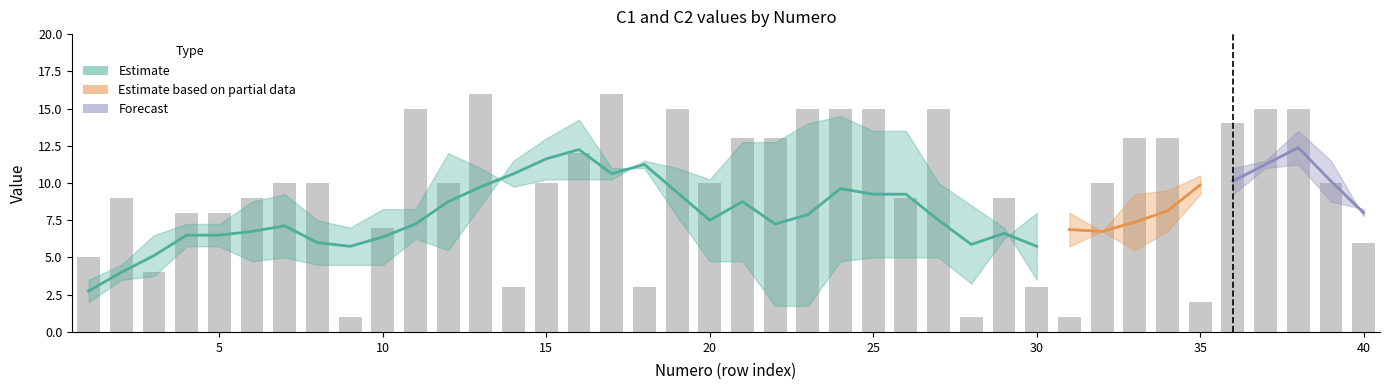

Reading left to right, list all the values displayed in this chart.

1=5	2=9	3=4	4=8	5=8	6=9	7=10	8=10	9=1	10=7	11=15	12=10	13=16	14=3	15=10	16=12	17=16	18=3	19=15	20=10	21=13	22=13	23=15	24=15	25=15	26=9	27=15	28=1	29=9	30=3	31=1	32=10	33=13	34=13	35=2	36=14	37=15	38=15	39=10	40=6